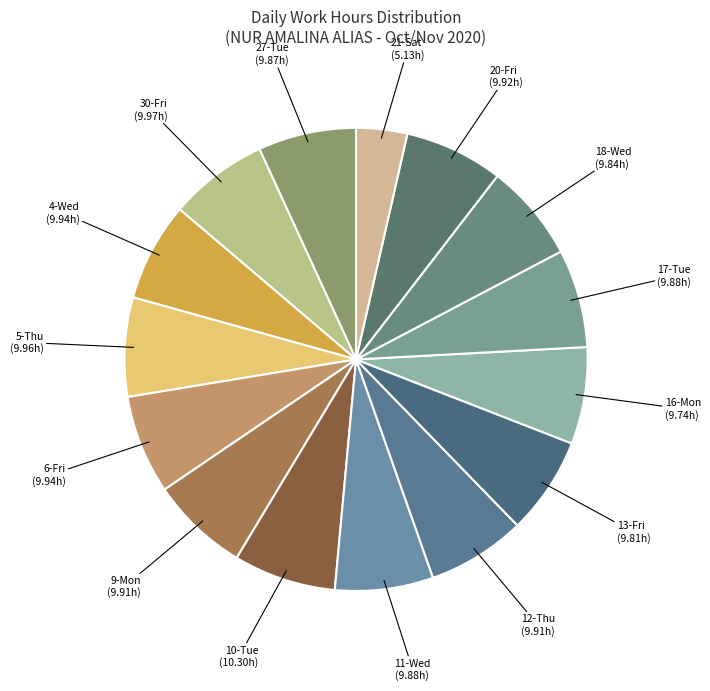

The 4-Wed slice represents 7% of the pie. True or false?

True